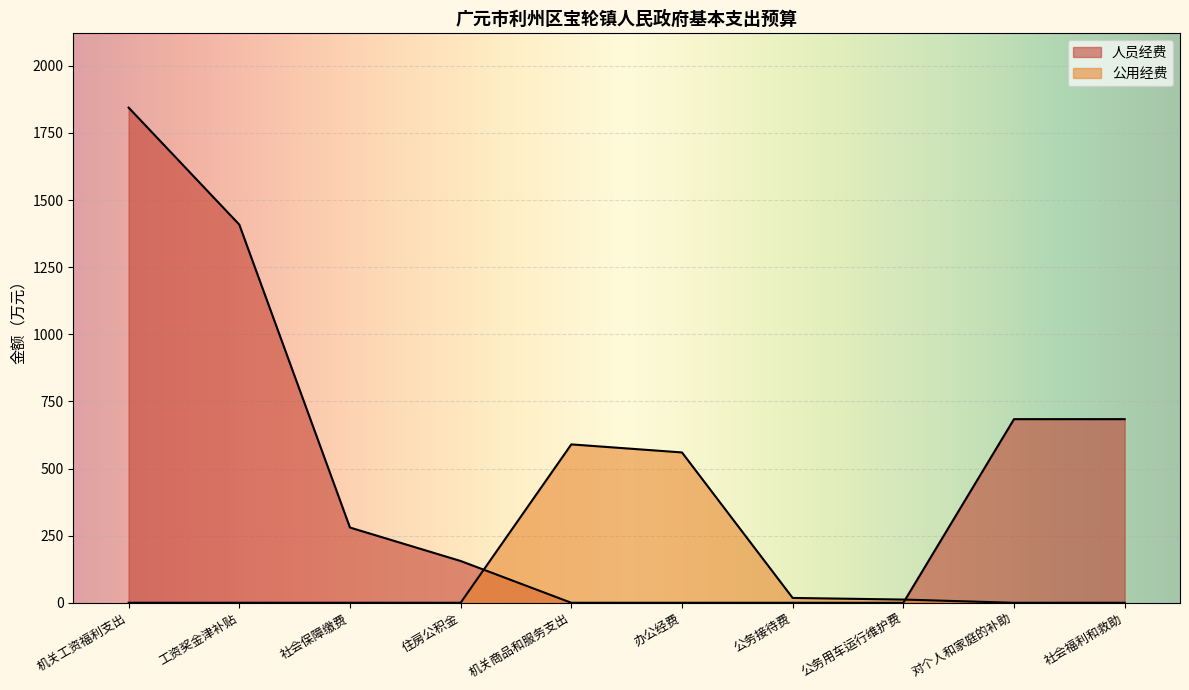

What is the difference between the second highest and minimum values in the 人员经费 series?

1408.6